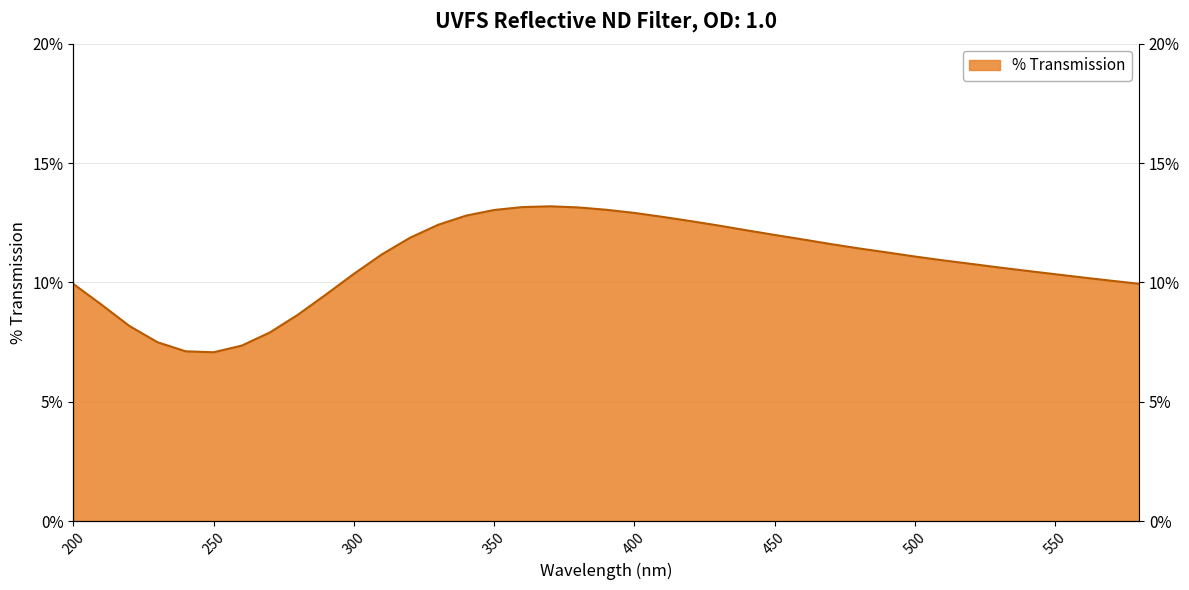

True or false: there are more than 1 points higher than both neighbors.

False